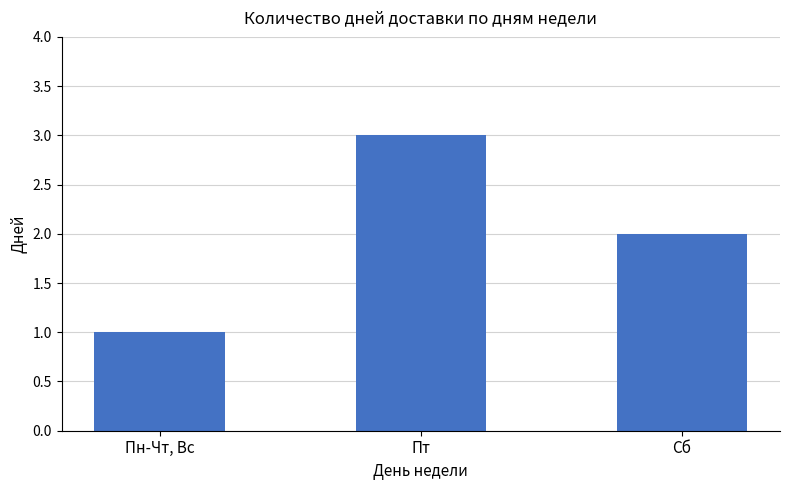

What is the sum of the values at Пт and Пн-Чт, Вс?

4